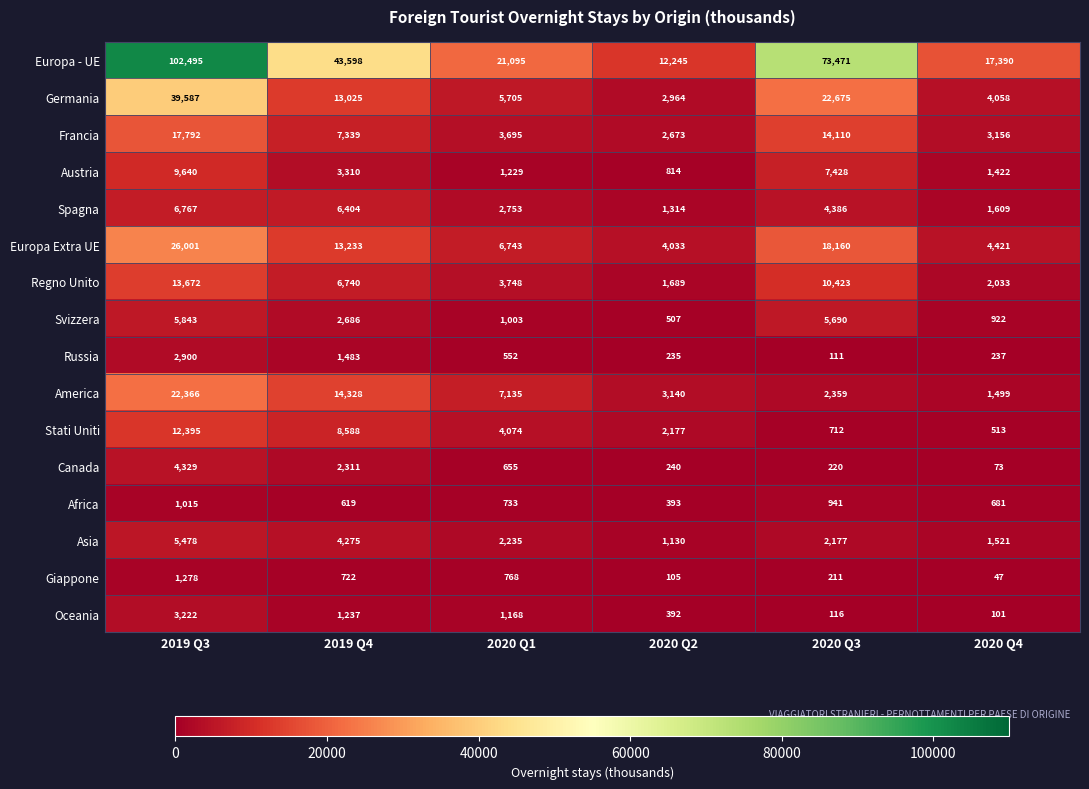

What is the difference between the Canada values at 2020 Q3 and 2019 Q3?

4109